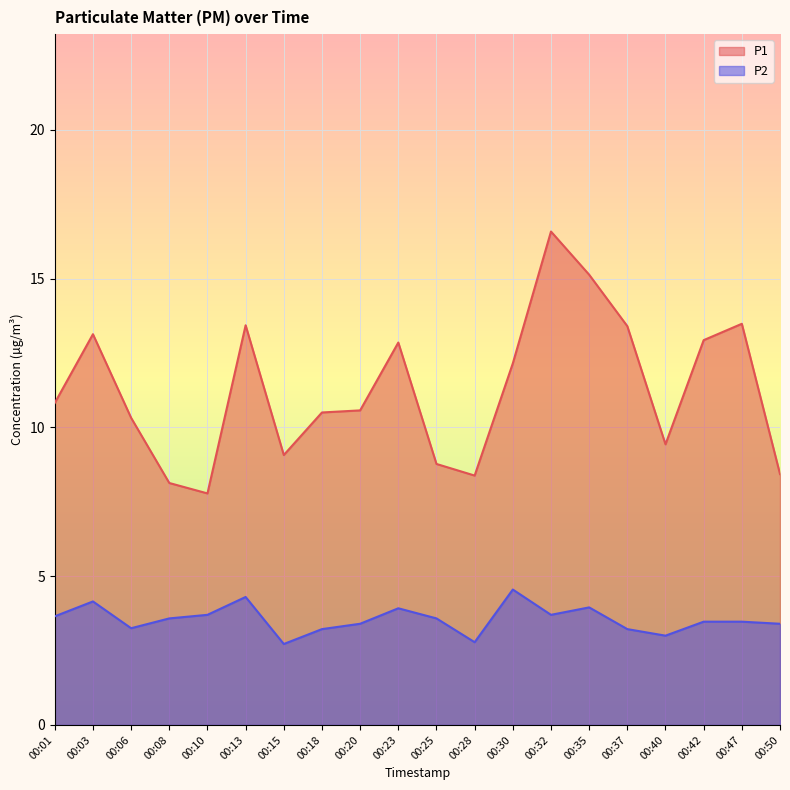

What are all the series names shown in the legend?

P1, P2